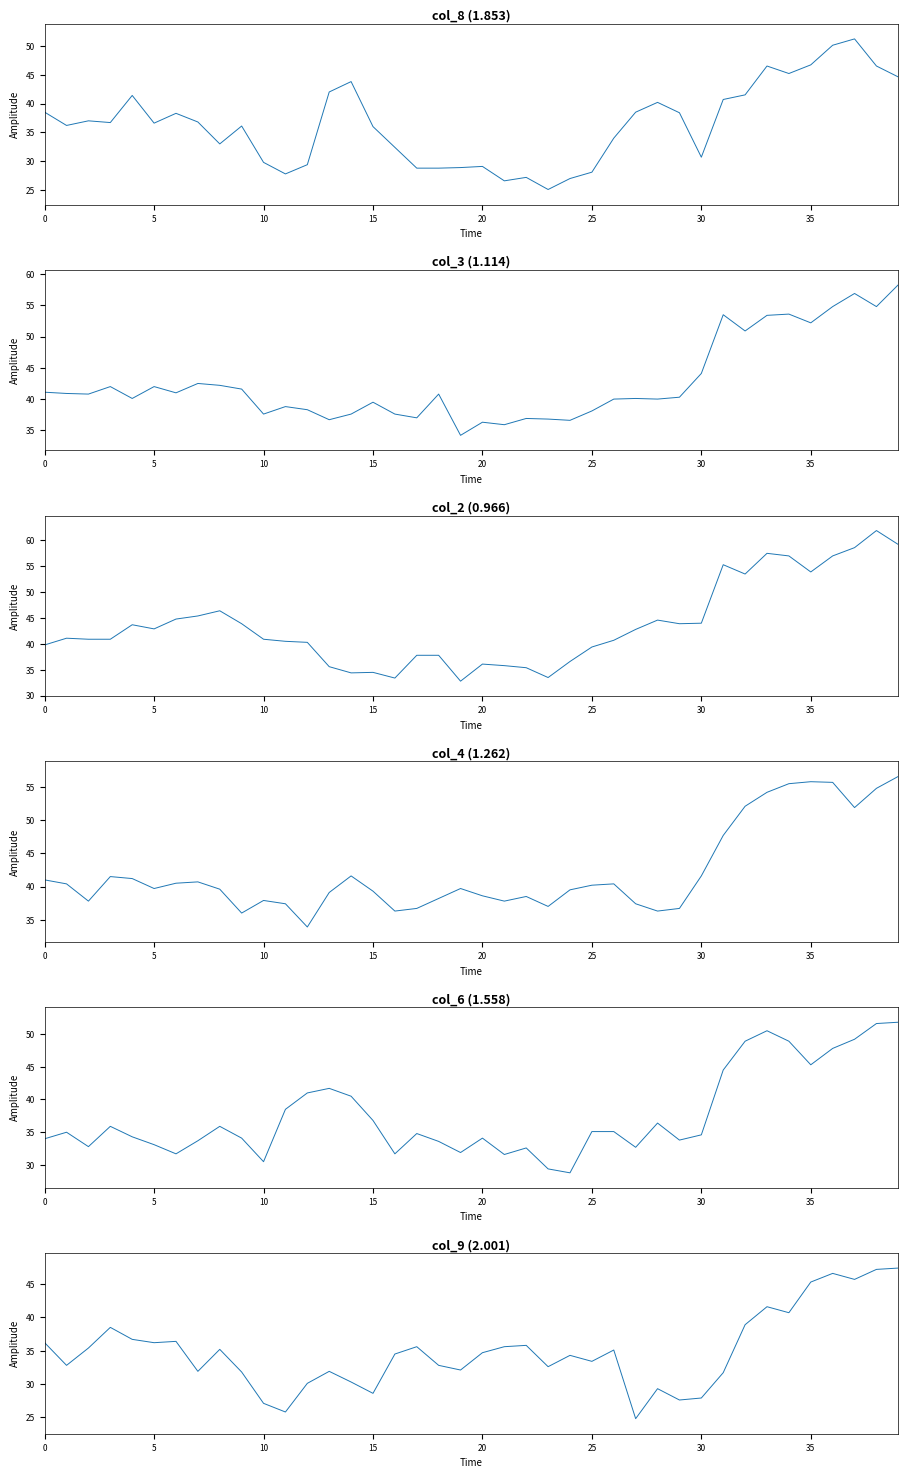

What is the sum of all col_2 (0.966) values?

1744.5